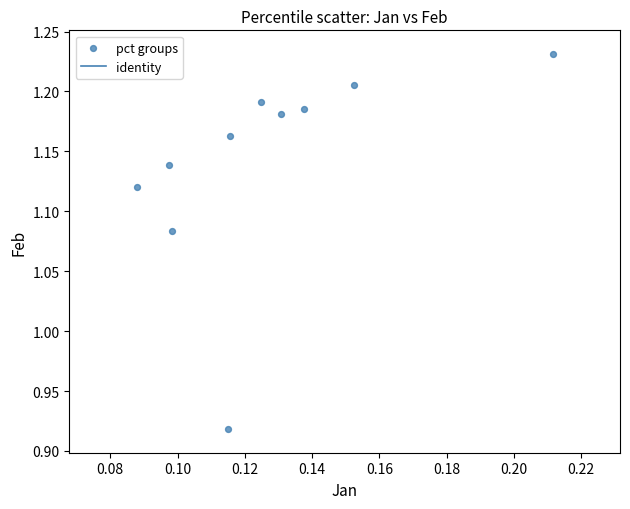

What is the range of Y values (max minus min)?

0.3